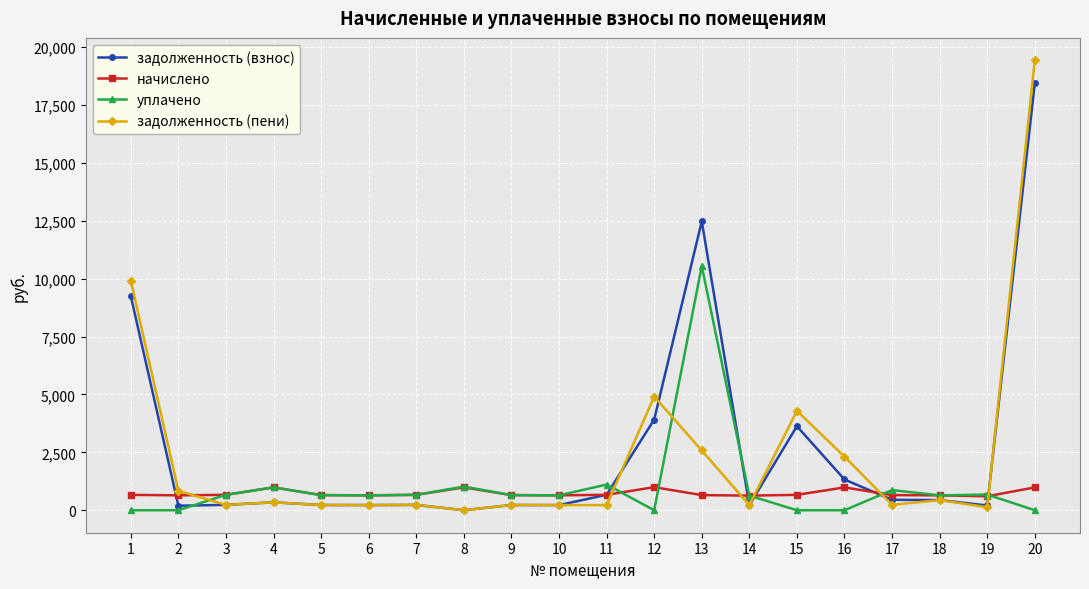

Which series has the largest range (max minus min)?

задолженность (пени)